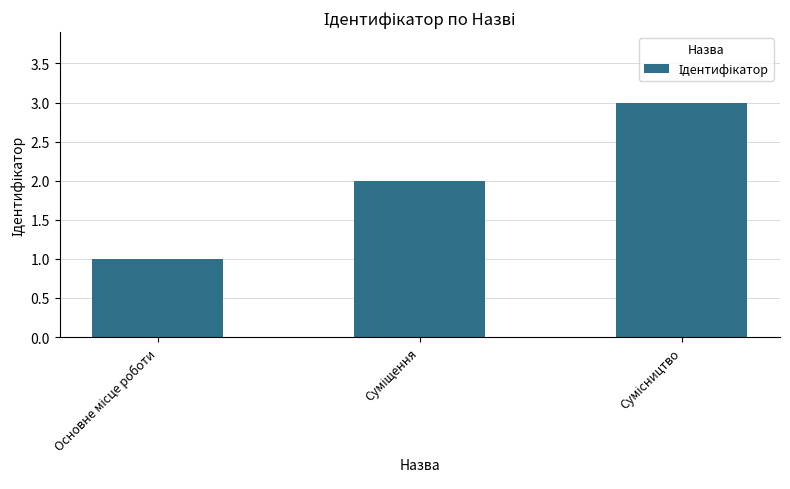

What is the sum of all values?

6